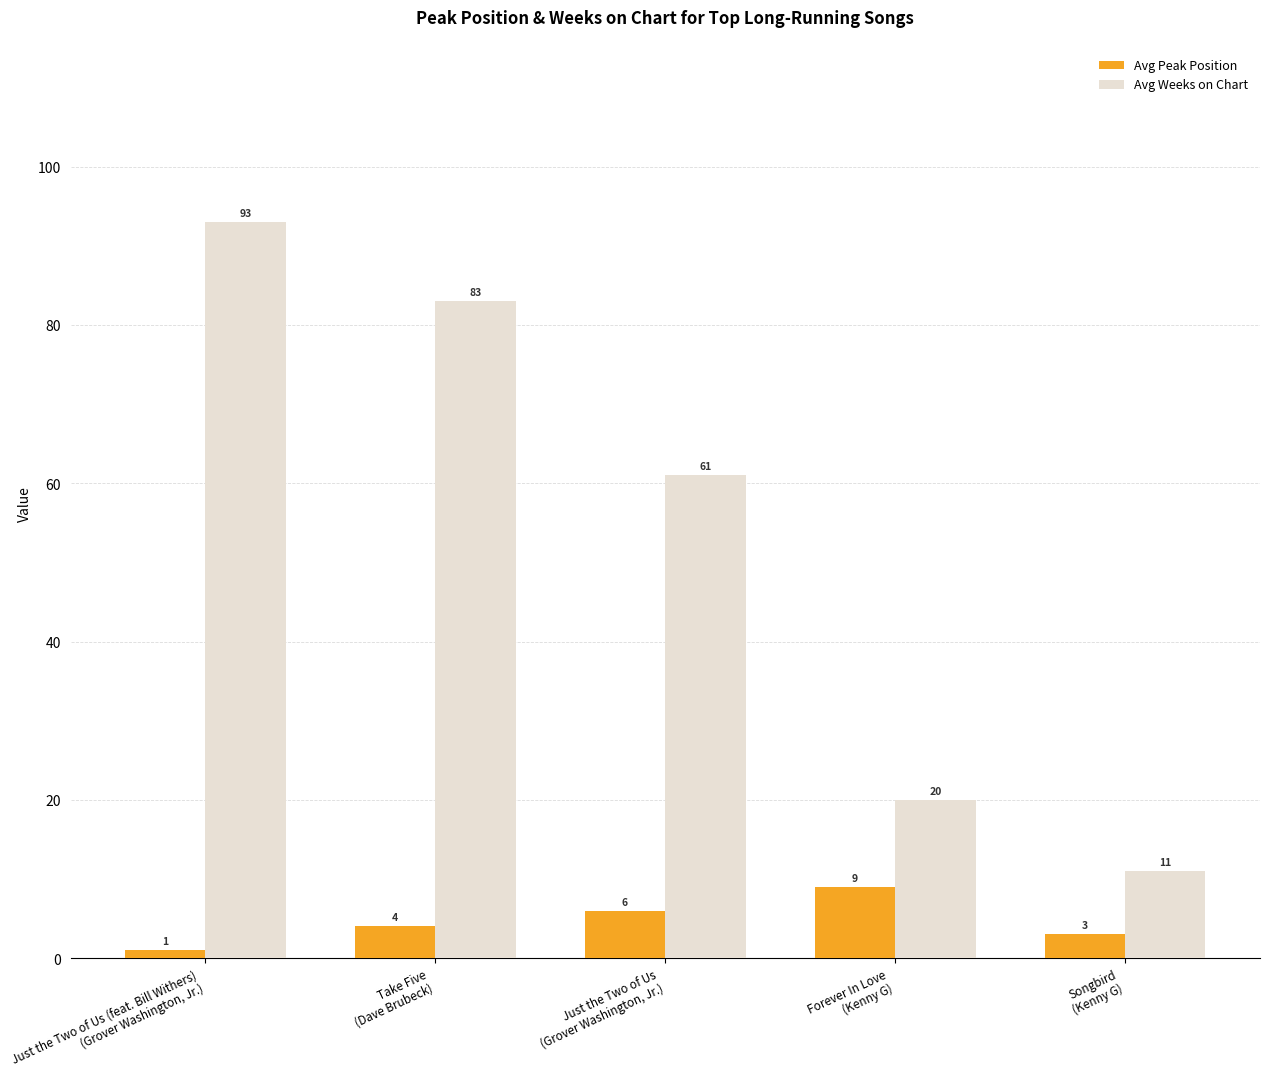

Rank the series by their average value, from lowest to highest.

Avg Peak Position, Avg Weeks on Chart